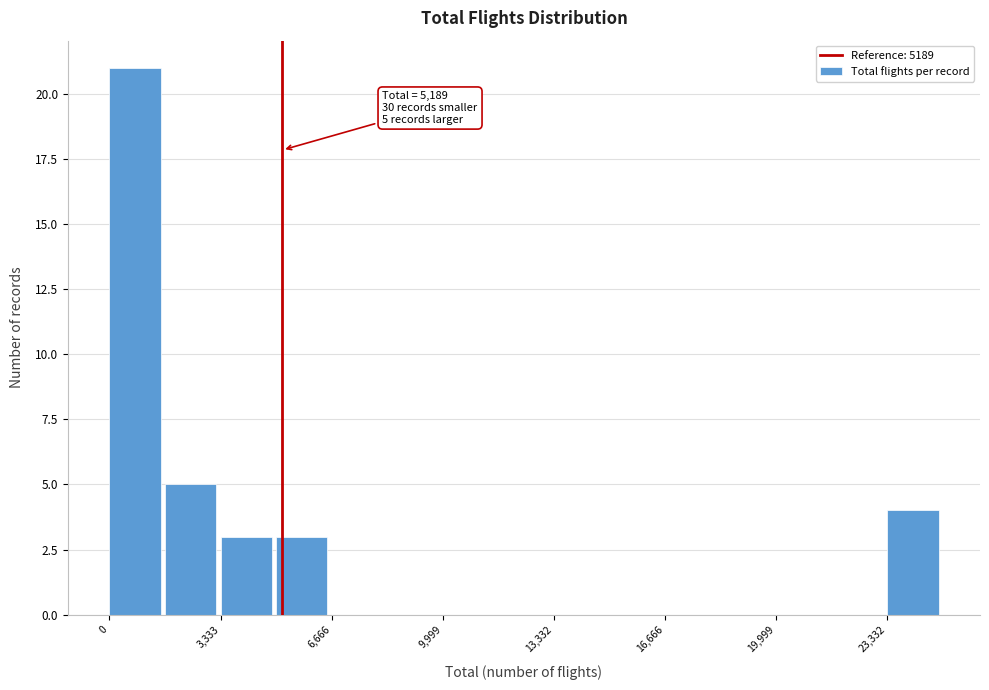

Read against the x-axis, roughly where is the centre of the tallest bar?

1000